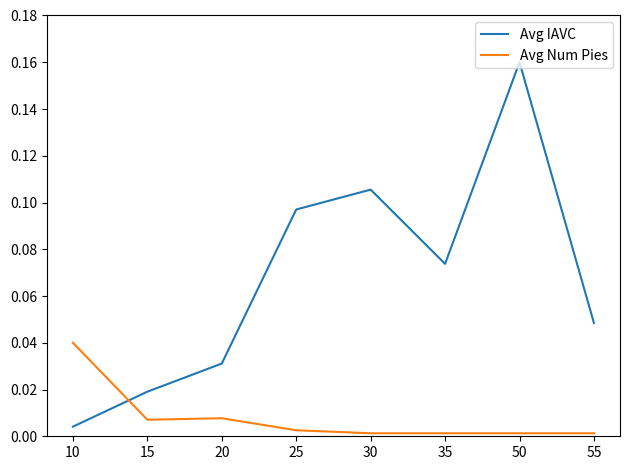

Does the chart display data point markers on the line(s)?

No